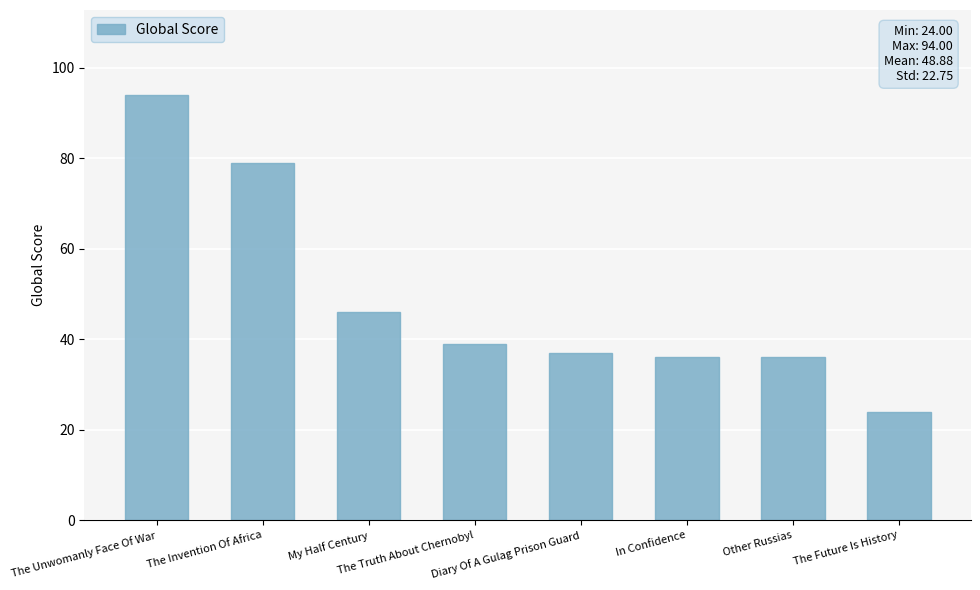

How many categories are shown in the chart?

8